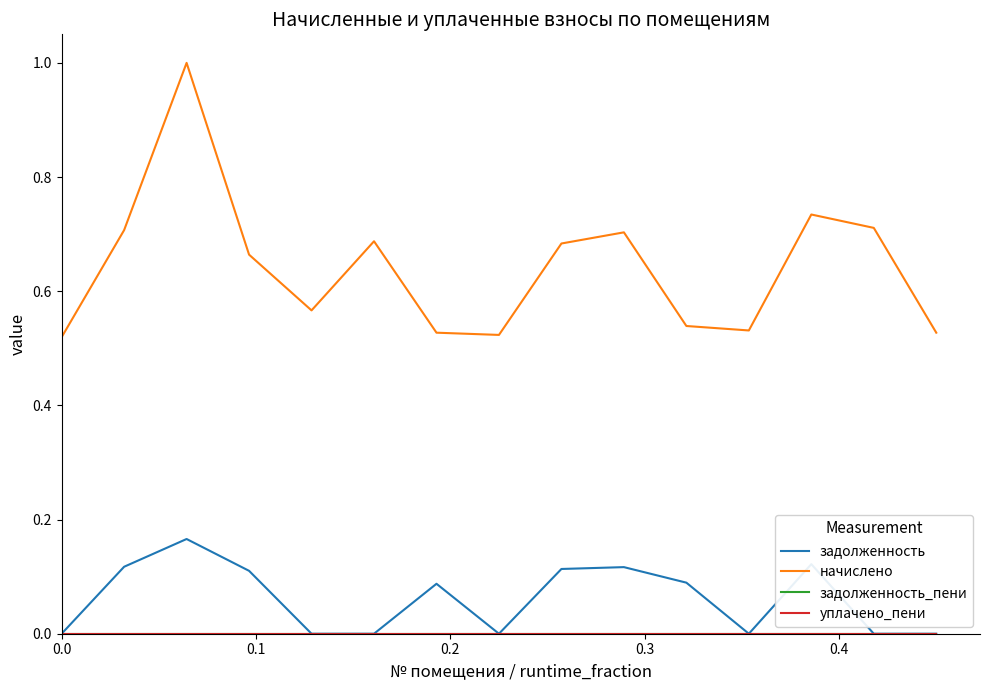

Is this an area chart (filled region under the line)?

No